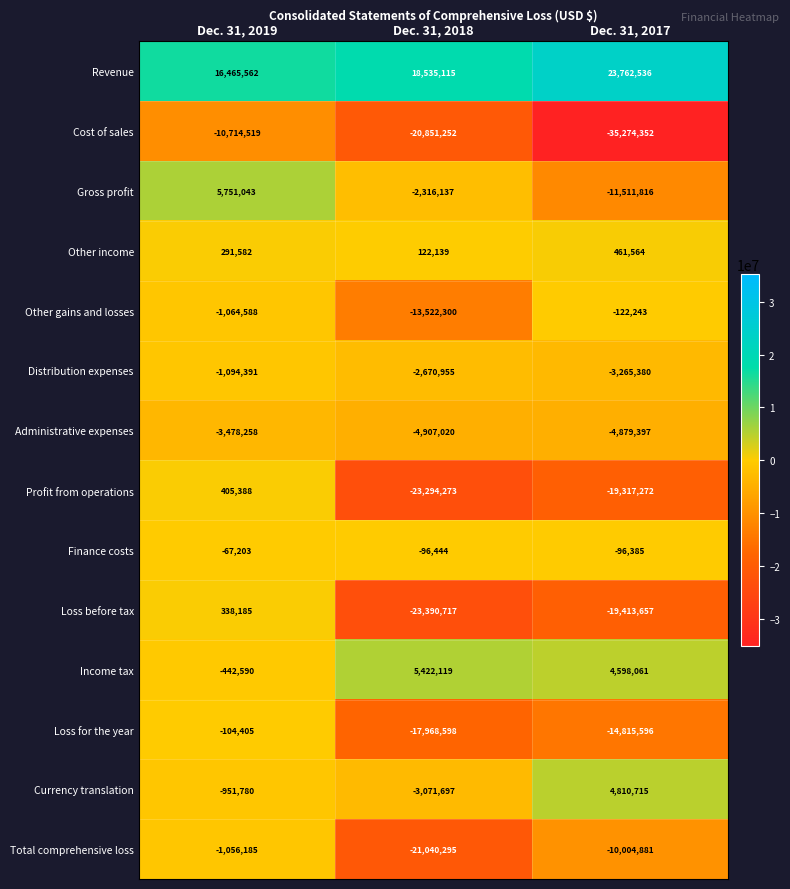

Where does the Currency translation series first go above -951780?

Dec. 31, 2017